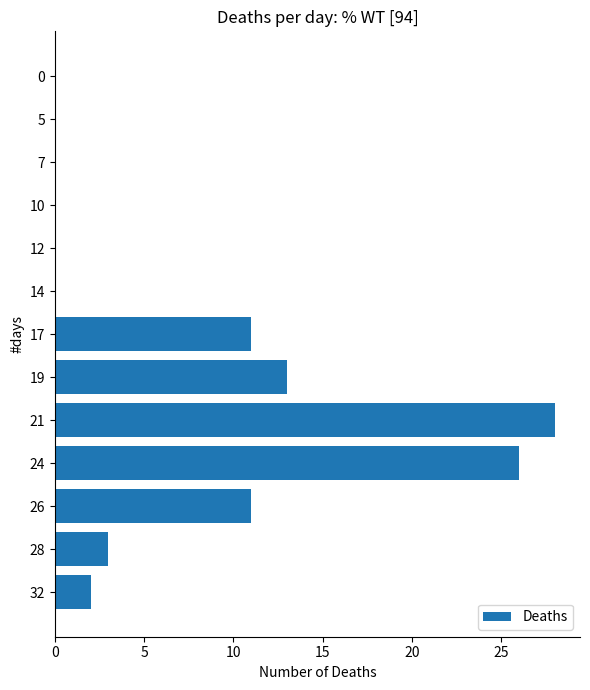

The value at 0 is 0. True or false?

True